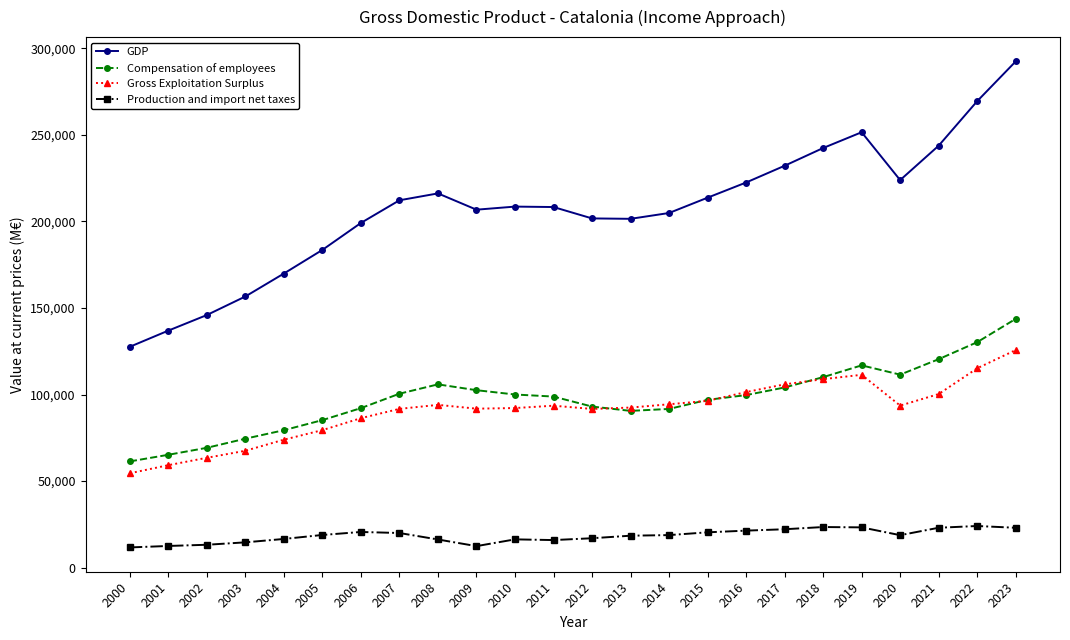

Which series changed the most between 2004 and 2013?

GDP